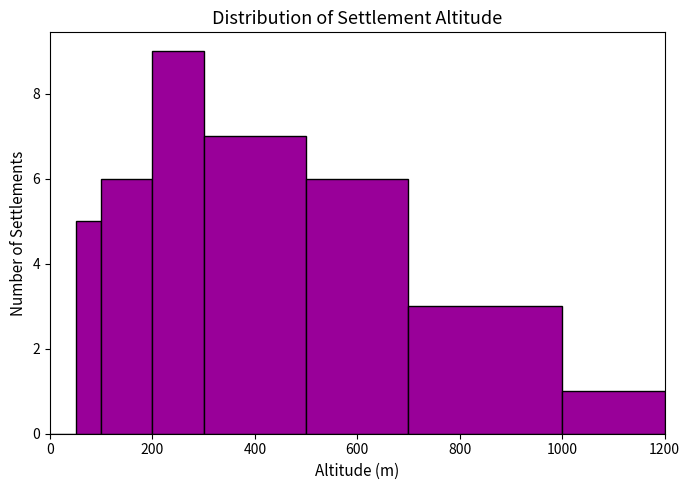

Around what value on the x-axis is the tallest bar? Give the approximate position of its centre, as read against the axis.

260